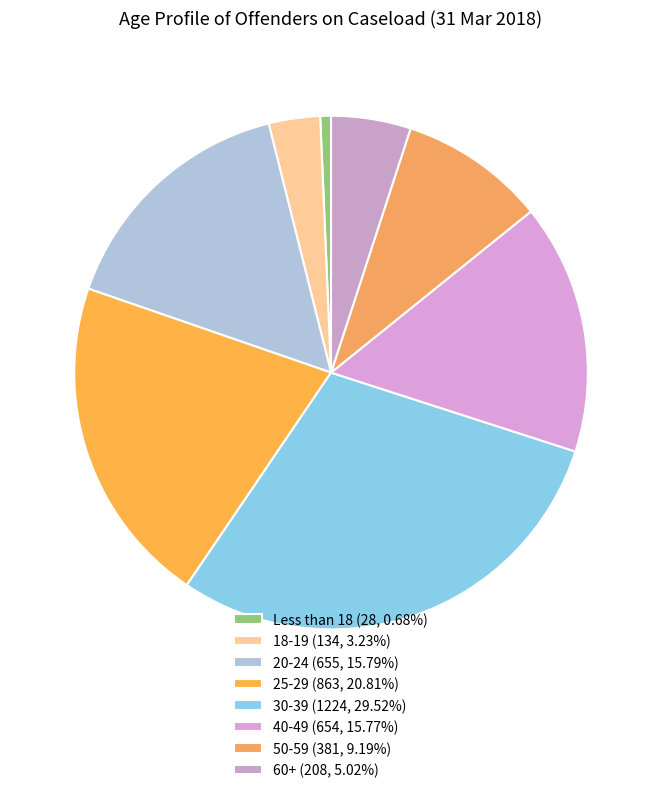

How many segments does this pie chart have?

8